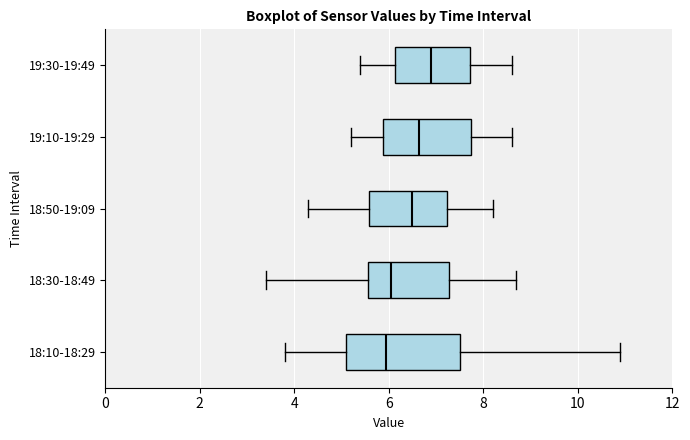

Which box is the widest, from its left edge to its right edge?

18:10-18:29